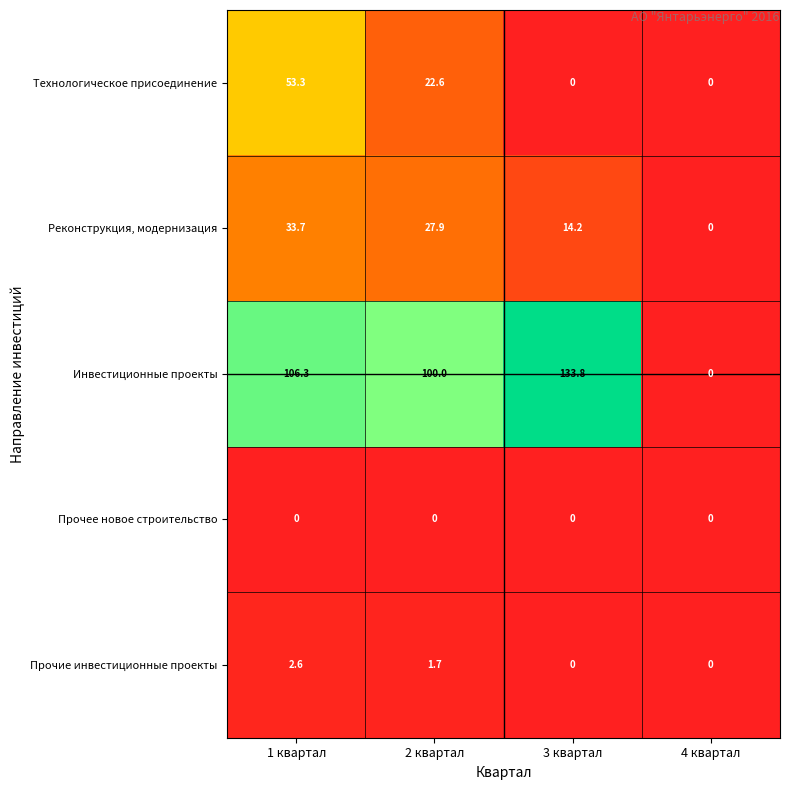

Which series changed the most between 1 квартал and 2 квартал?

Технологическое присоединение